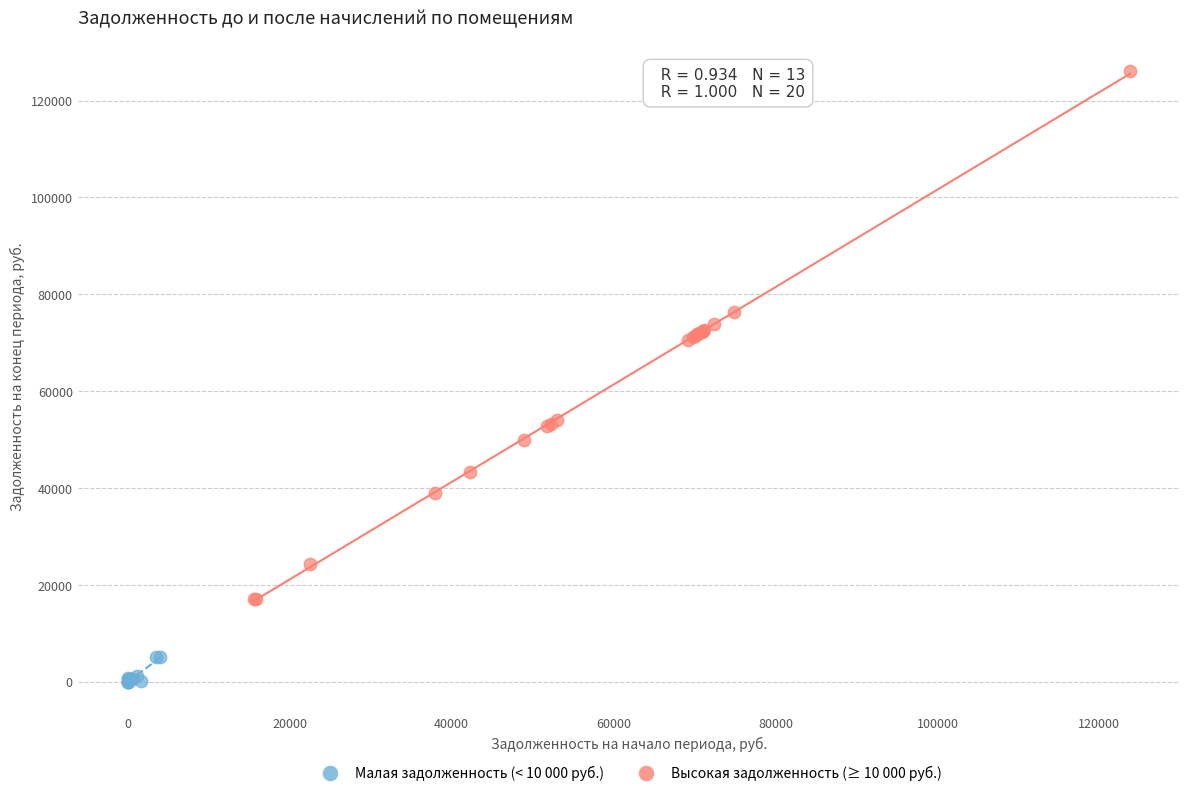

Which series reaches the minimum Y coordinate?

Малая задолженность (< 10 000 руб.)